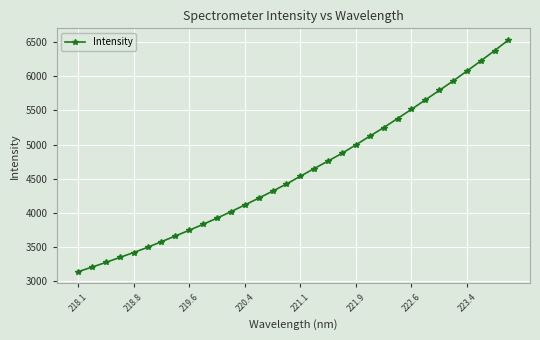

What is the smallest value displayed?

3139.8